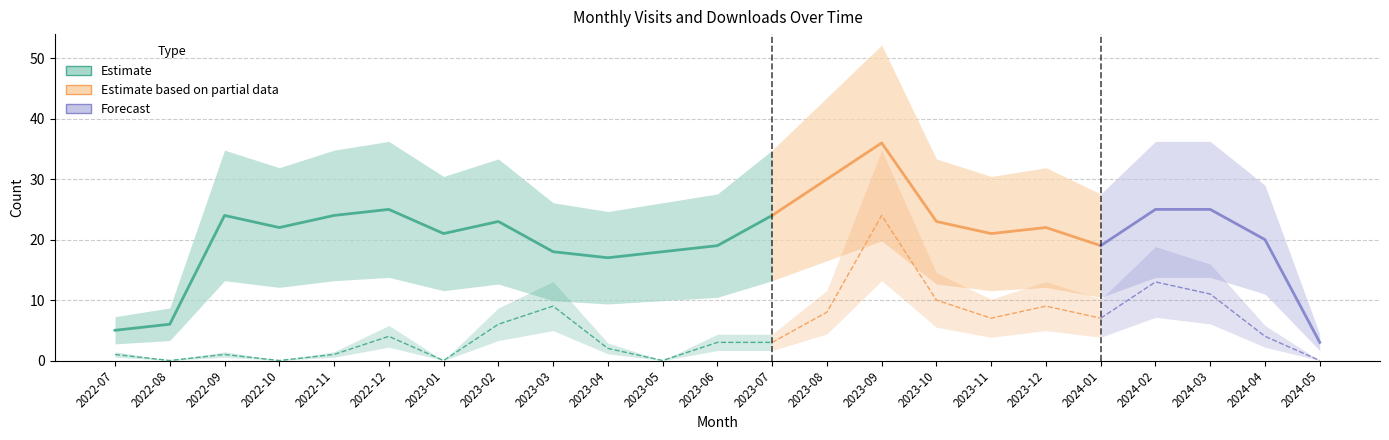

True or false: monthly_visit has a value of 14 at 2022-10.

False